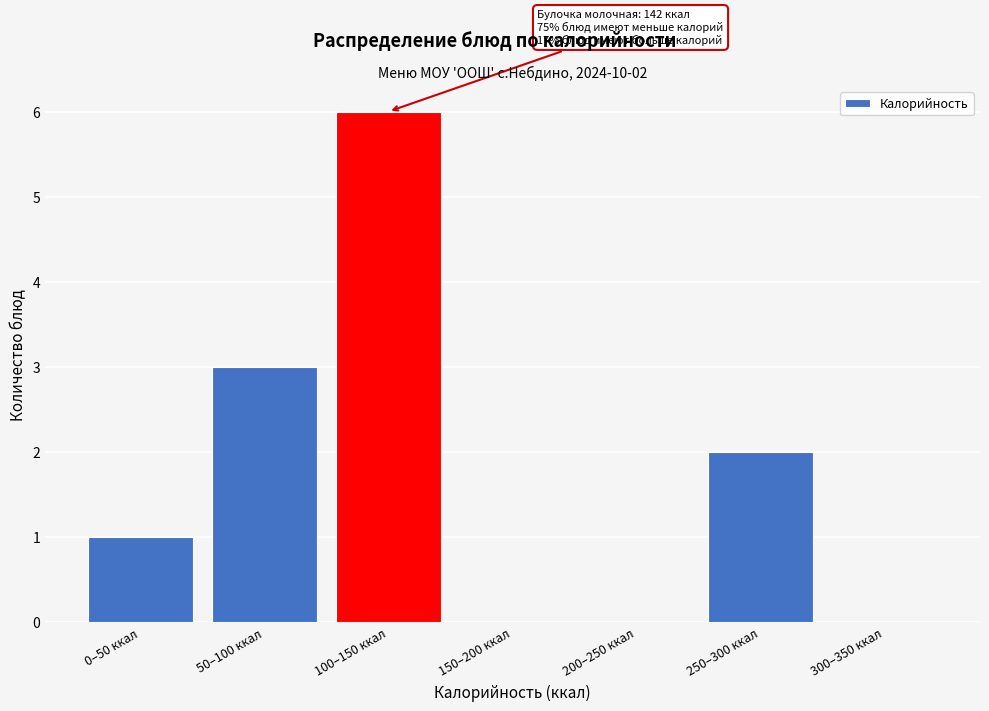

Reading left to right, what are all the values shown in this chart?

0–50 ккал=1	50–100 ккал=3	100–150 ккал=6	150–200 ккал=0	200–250 ккал=0	250–300 ккал=2	300–350 ккал=0